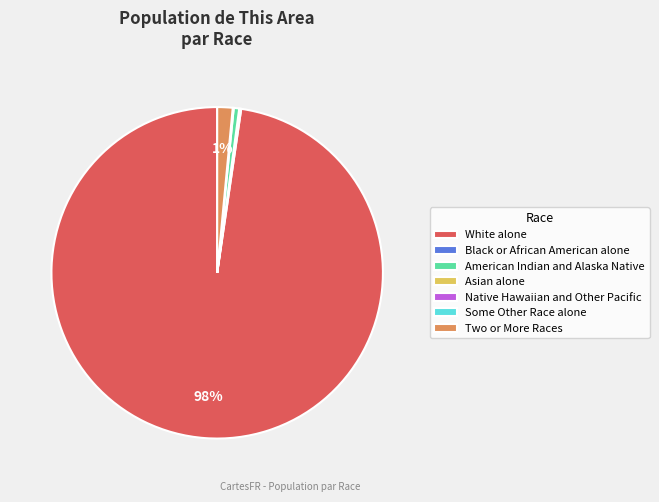

To the nearest percent, what is the difference between the largest and smallest slice percentages?

98%